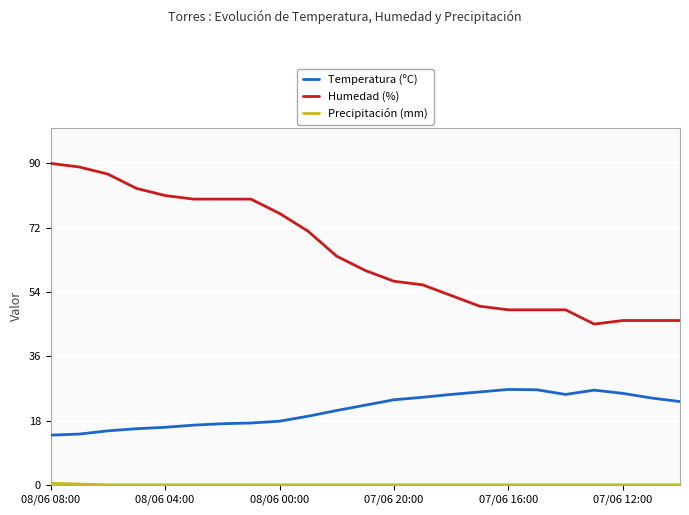

What is the sum of all Temperatura (ºC) values?

484.1